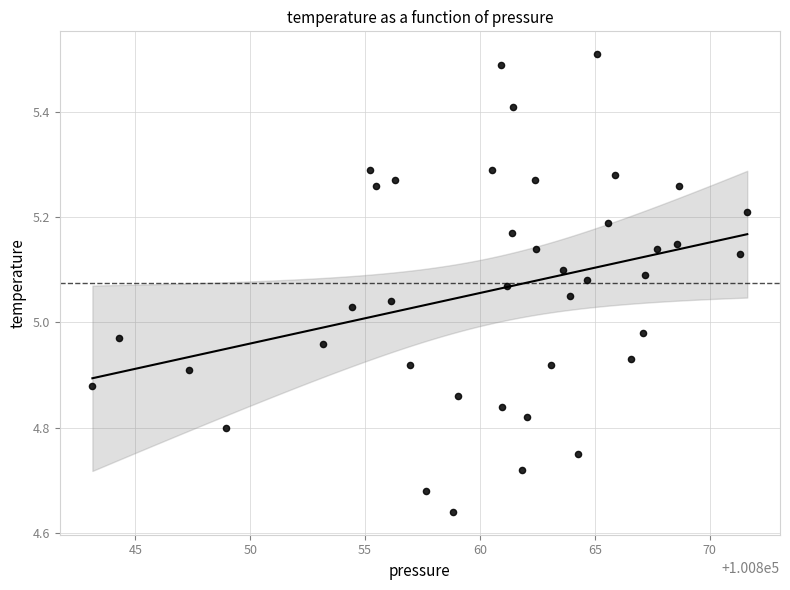

What is the range of Y values (max minus min)?

0.9